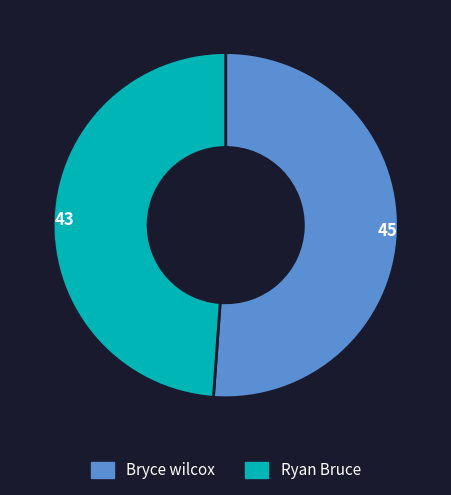

Does Ryan Bruce account for over 50% of the chart?

No